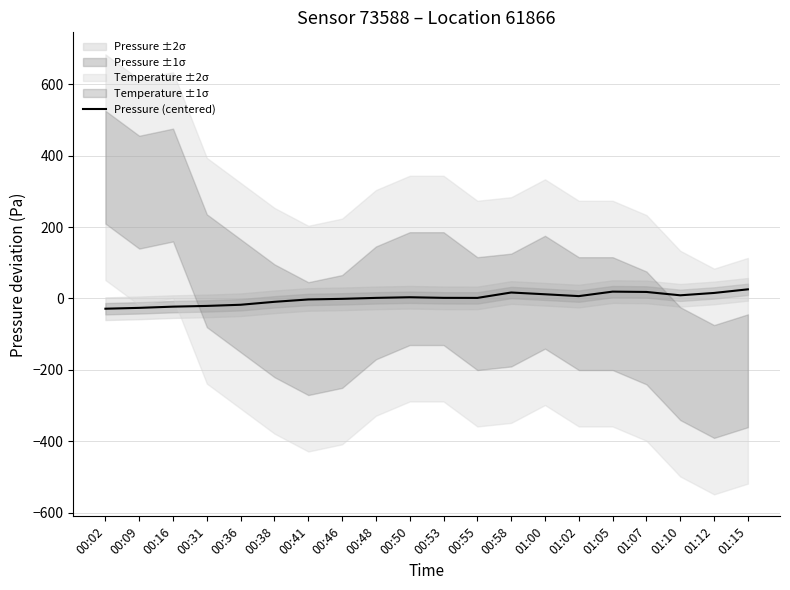

At which category does the data reach its first local peak?

00:50